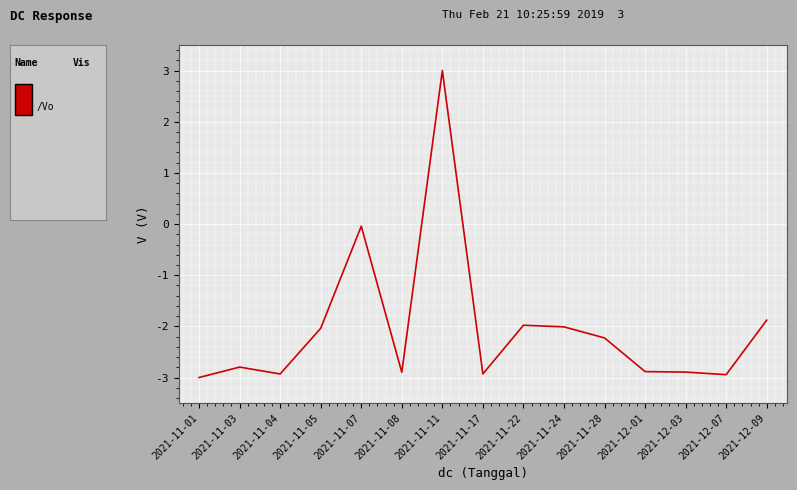

The value at 2021-11-24 is -3.6. True or false?

False